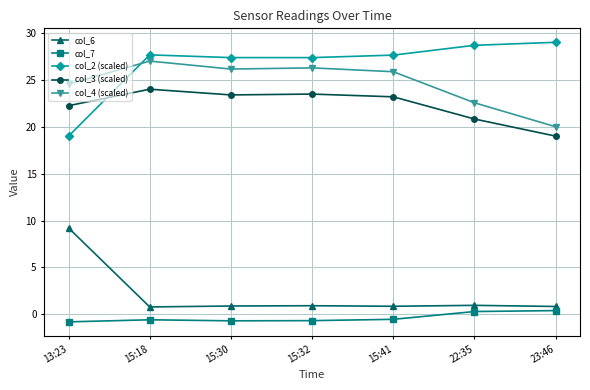

True or false: col_6 and col_2 (scaled) intersect in this chart.

False